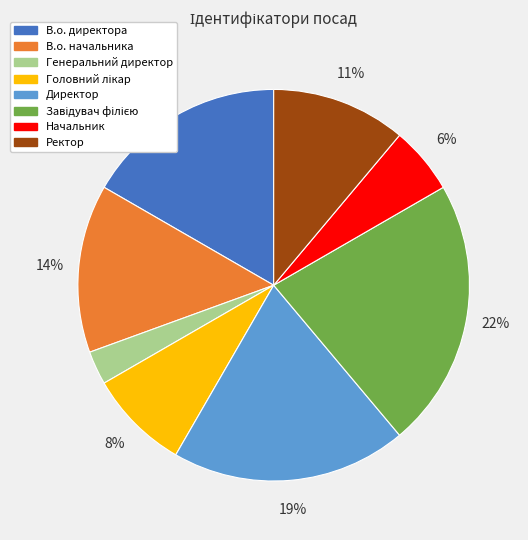

Count the number of slices in the pie.

8